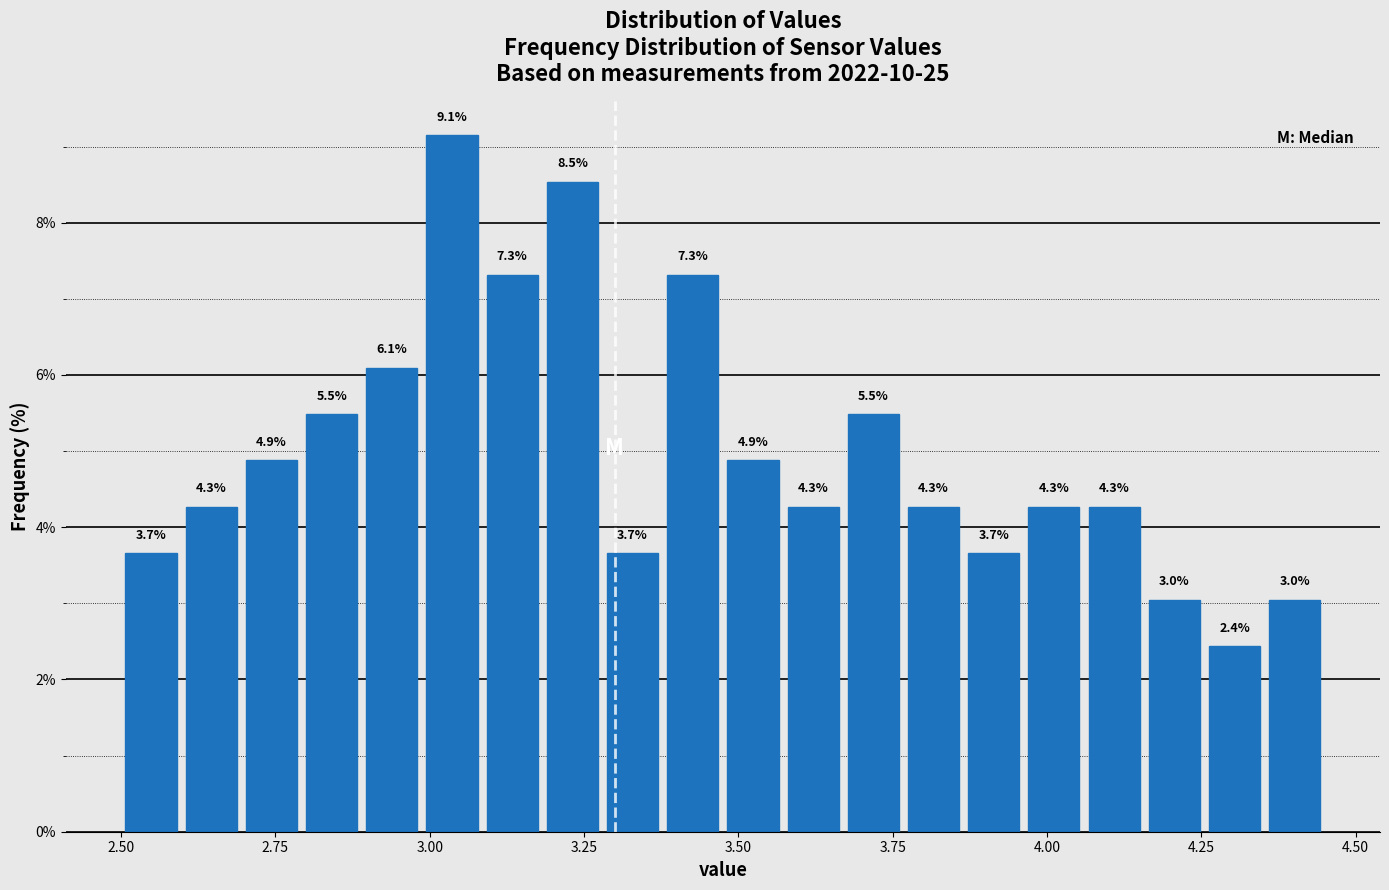

Read against the x-axis, roughly where is the centre of the tallest bar?

3.05